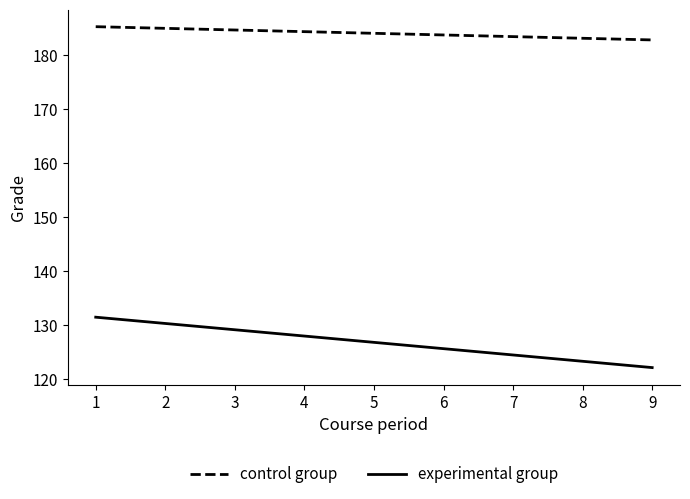

What is the greatest value displayed?

185.3